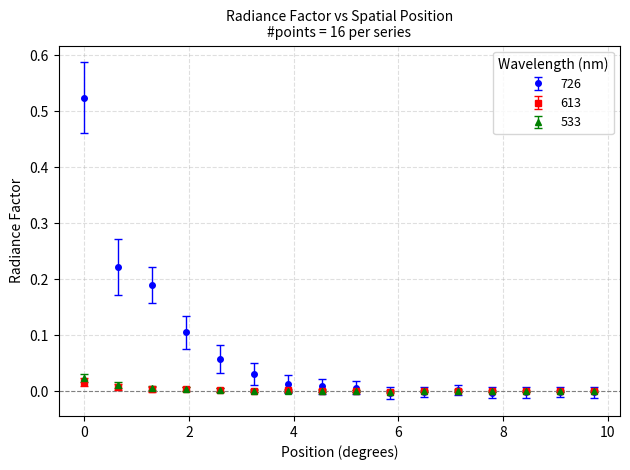

Which series has the largest range (max minus min)?

726